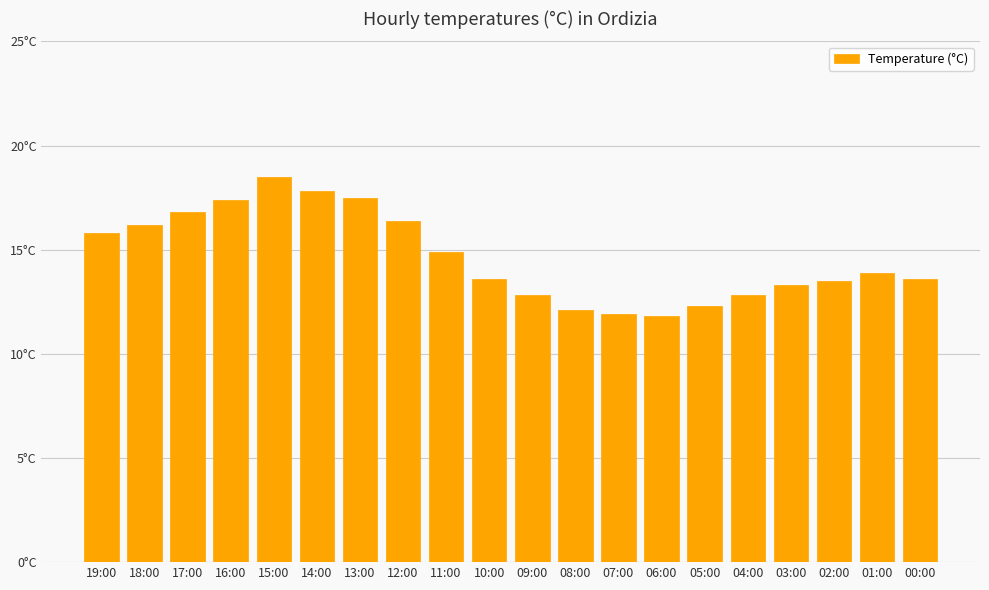

What is the difference between the maximum and minimum values?

6.7